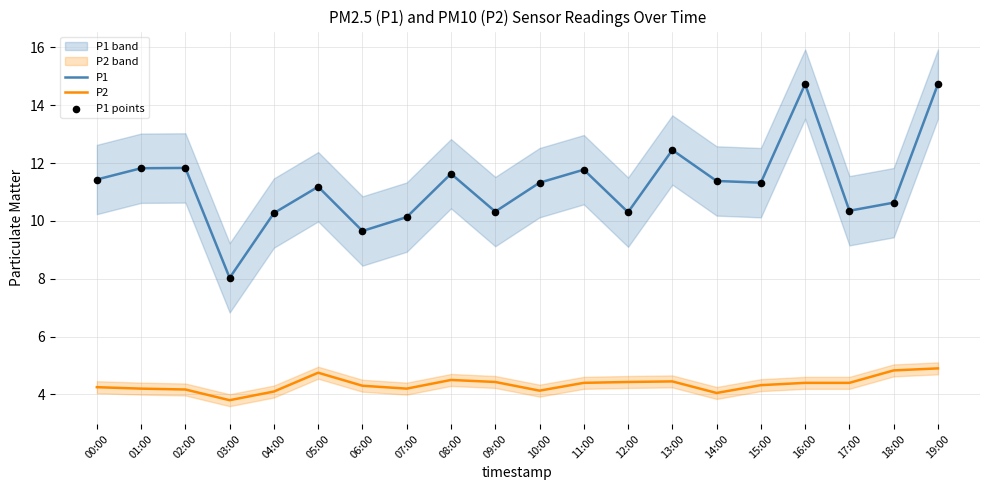

Which series has the widest spread of Y values?

P1